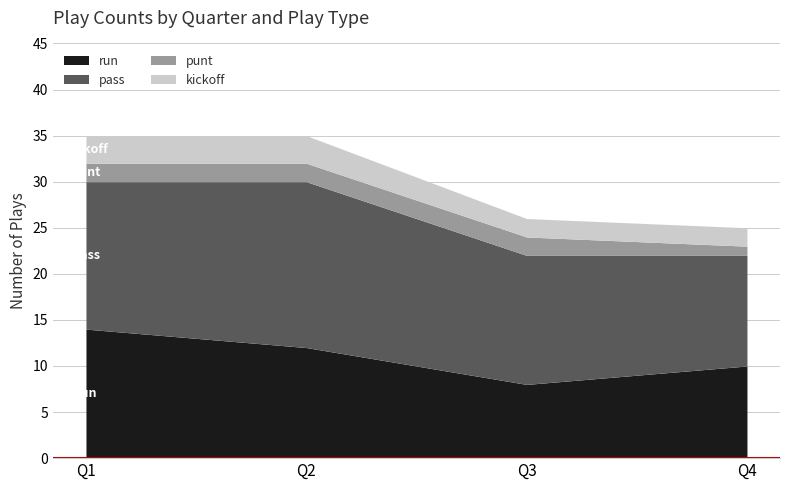

The value of run at Q1 is 19. True or false?

False